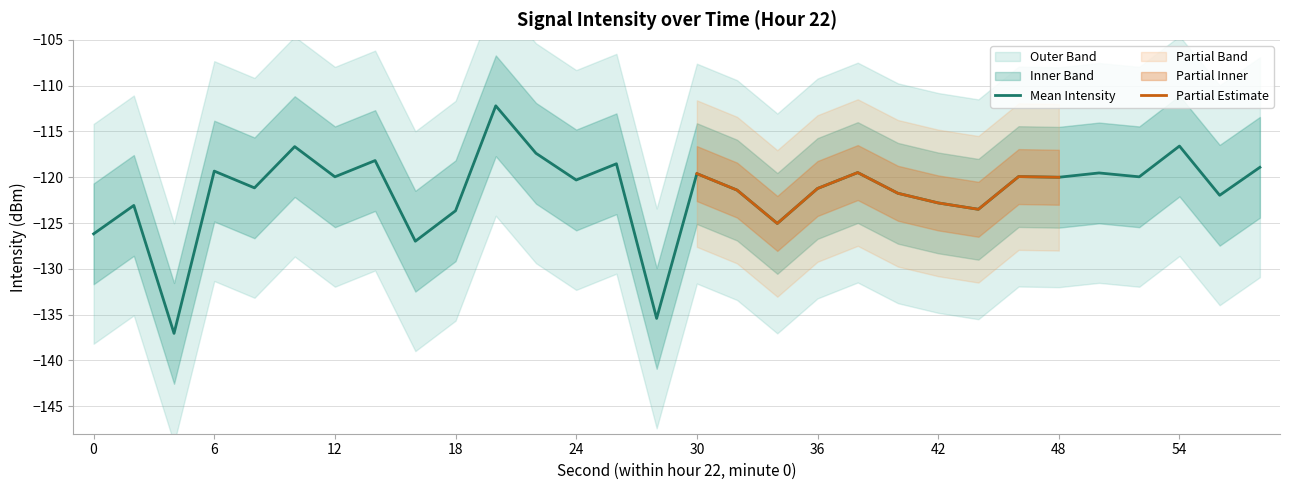

True or false: Mean Intensity has a value of -119.3 at 6.

True